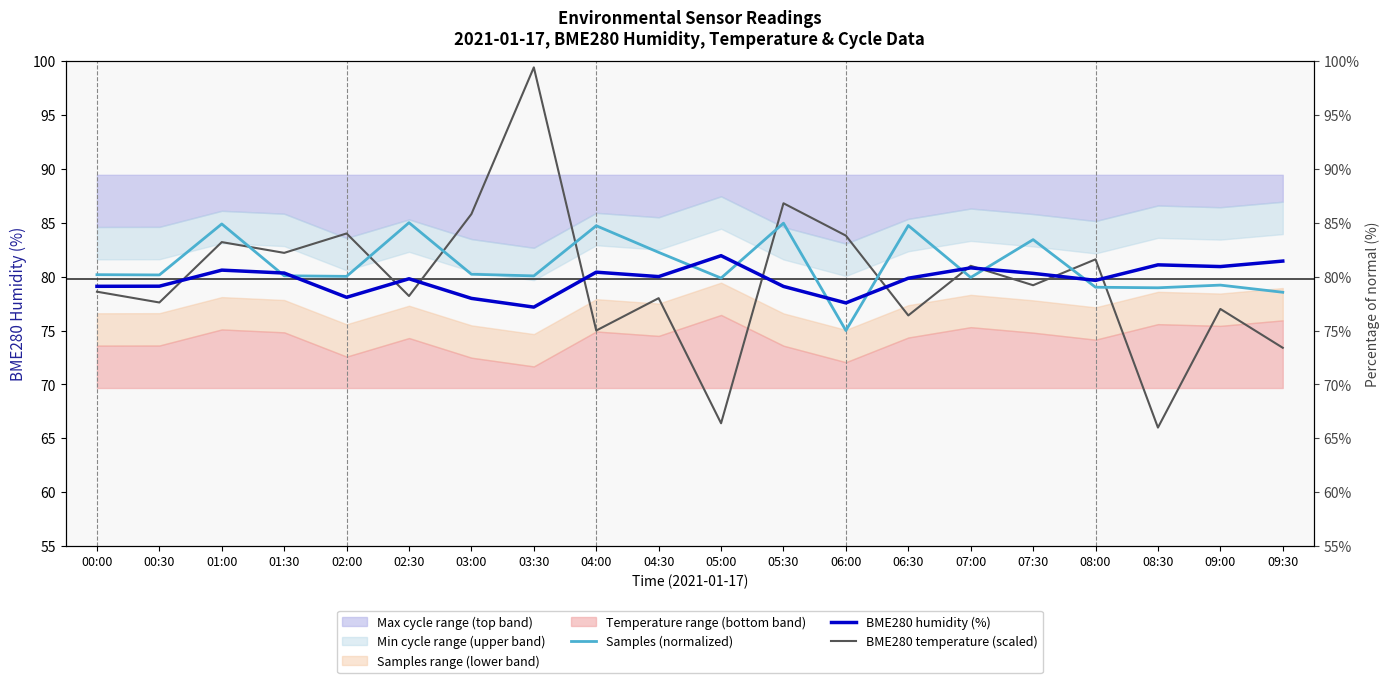

Where is the first local maximum for Samples (normalized)?

01:00